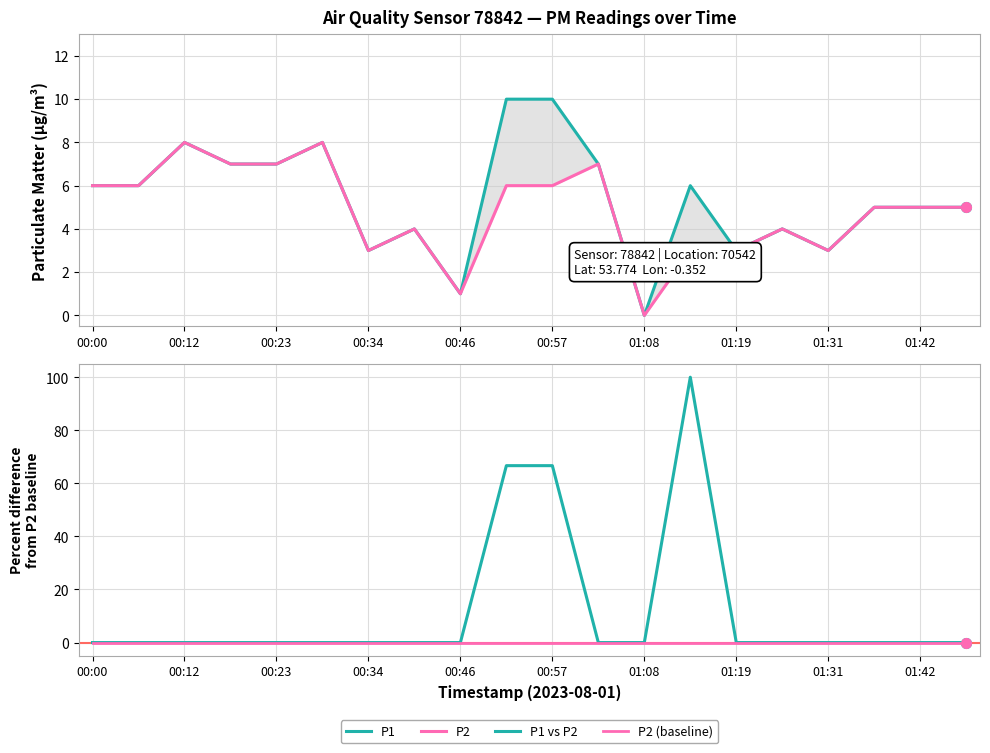

The P2 (baseline) series shows 0.0 at 00:46. True or false?

True